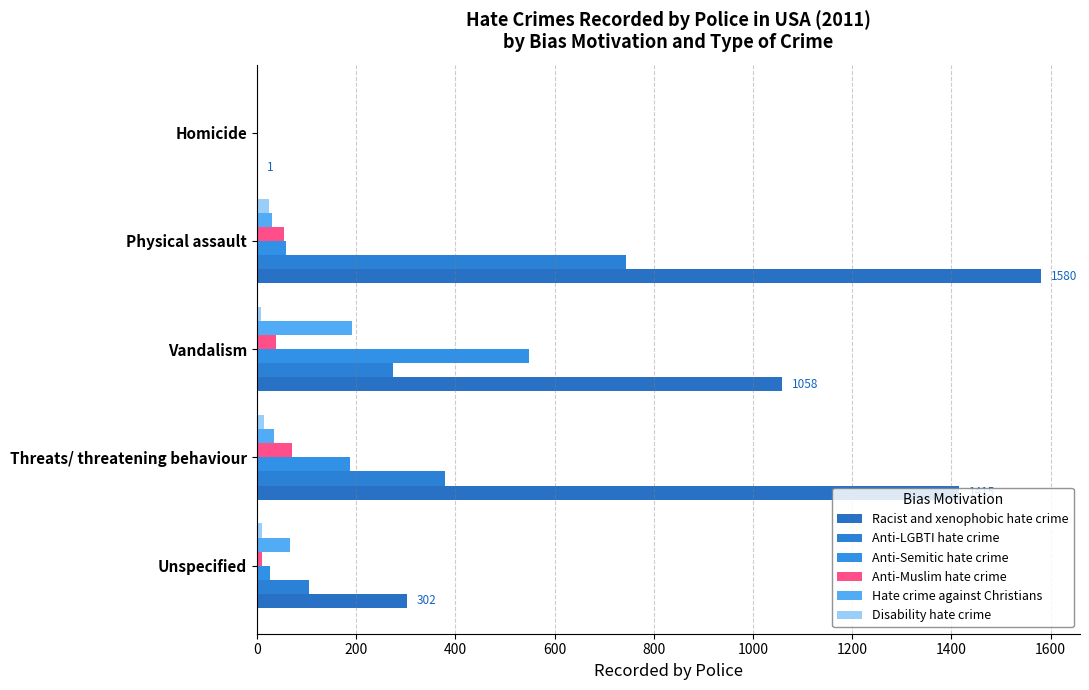

How many data points does each series have?

5